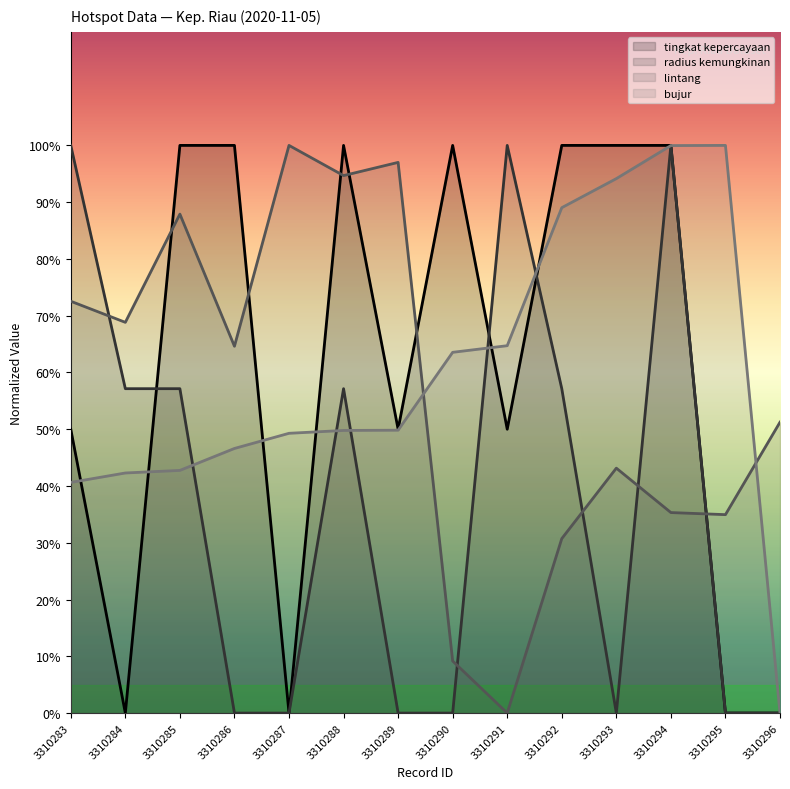

What is the total value across all series at 3310286?

211.2